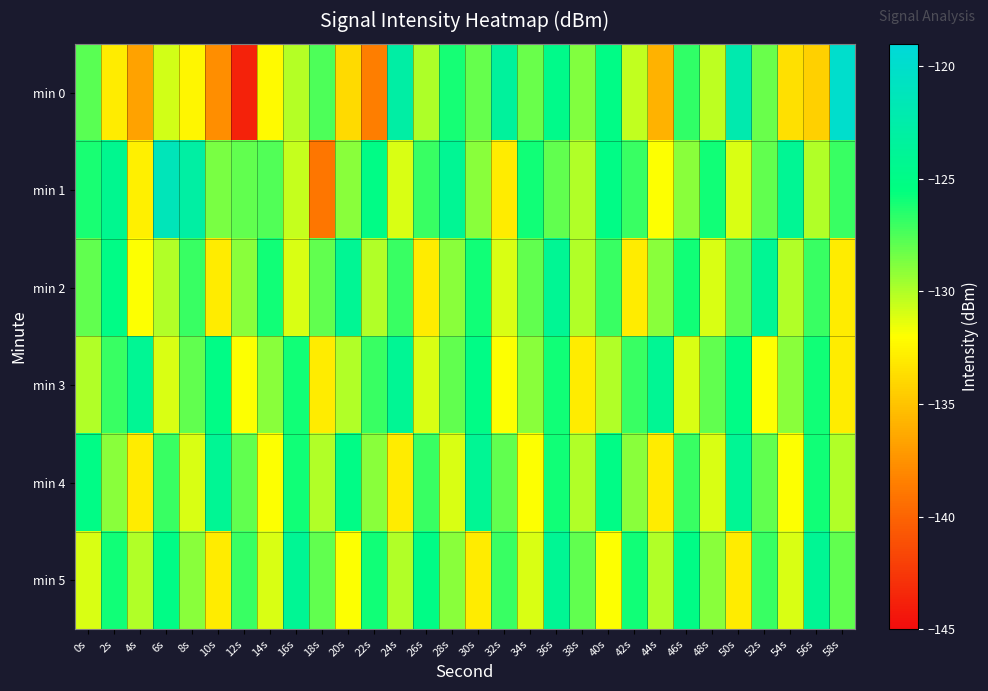

Count the number of data series in this chart.

6